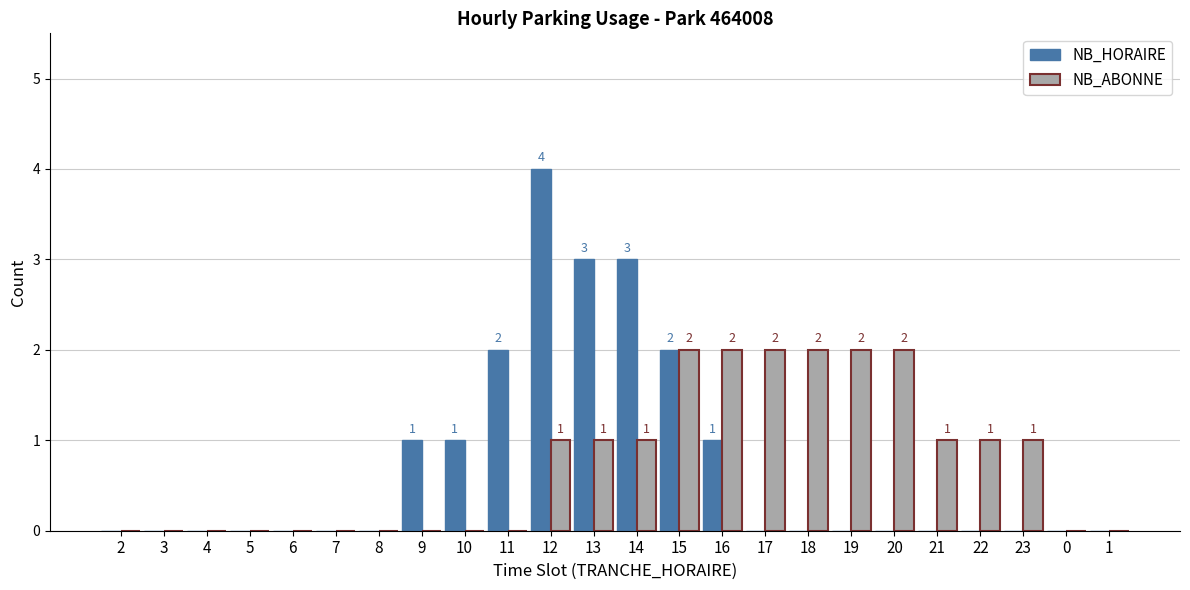

Which label corresponds to the largest value in the chart?

12